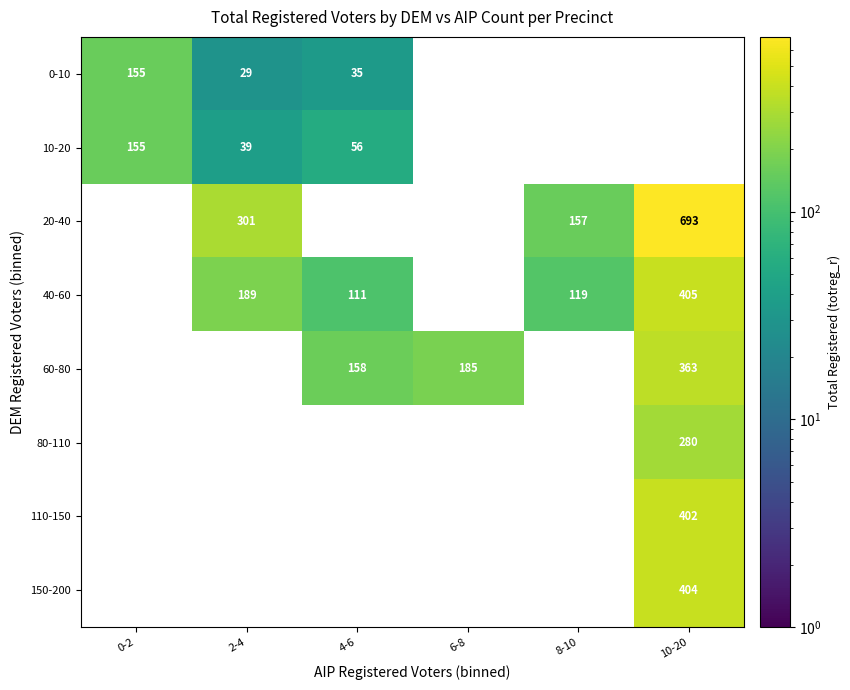

The 0-10 series shows 60 at 4-6. True or false?

False